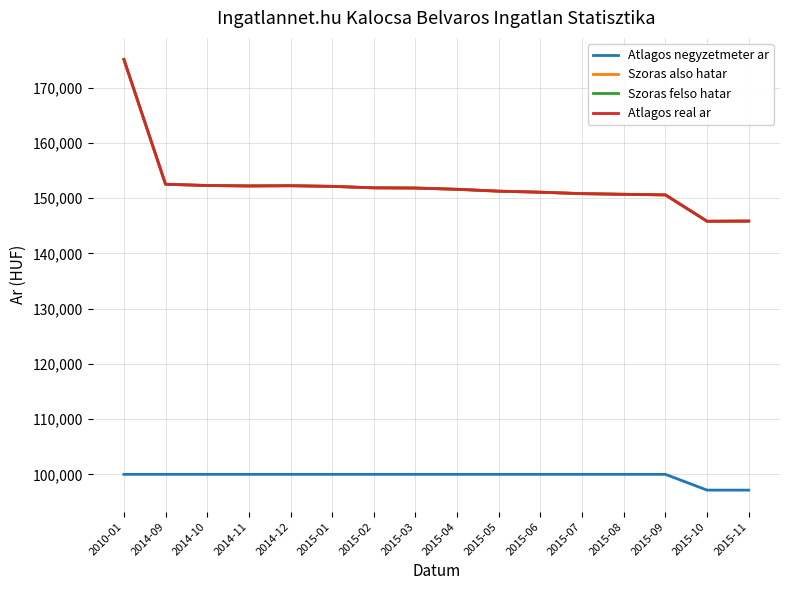

What is the difference between the highest and lowest values at 2010-01?

75144